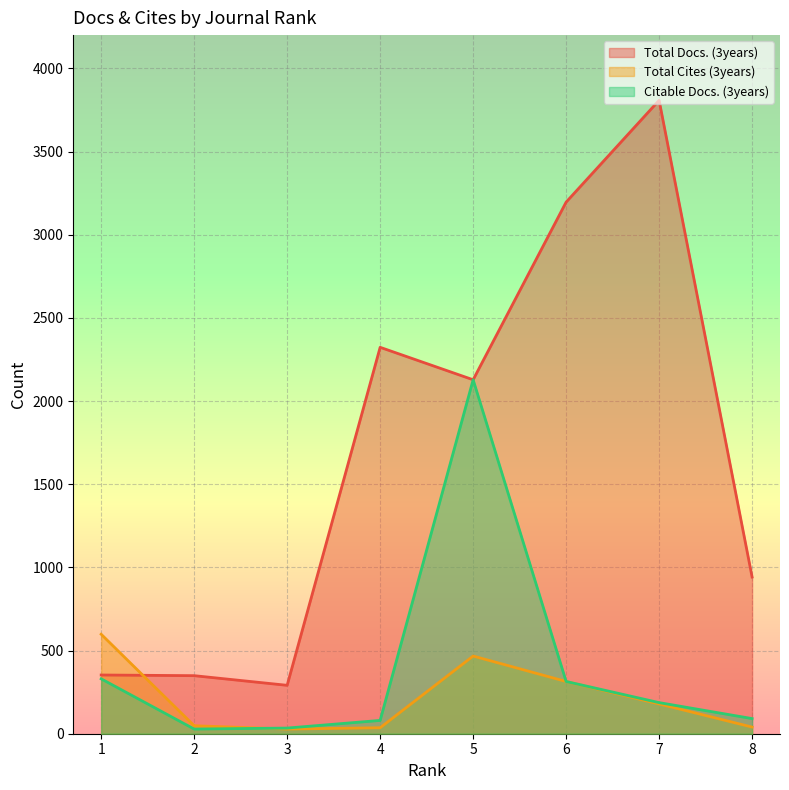

Where does the Citable Docs. (3years) series first go above 187?

1